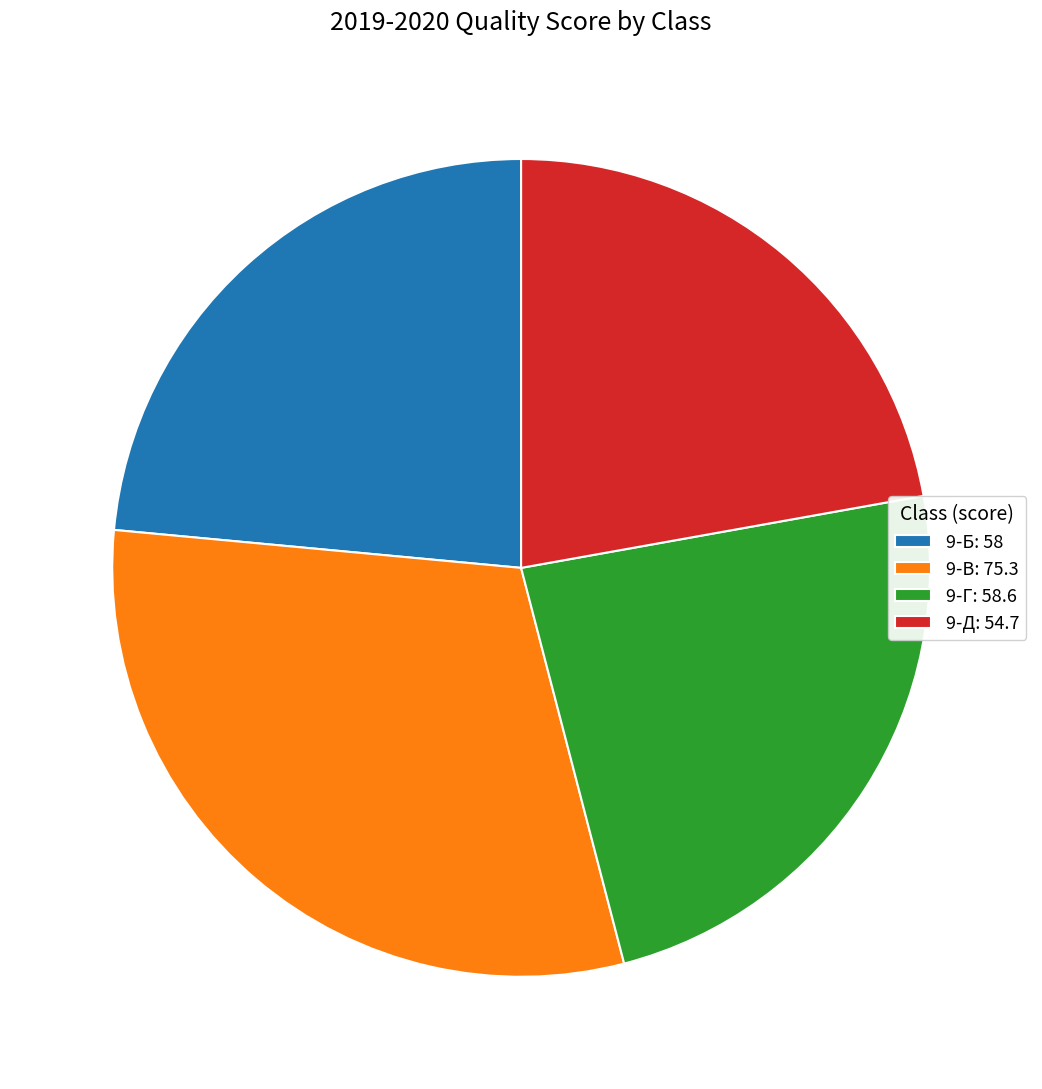

Does 9-Б account for over 50% of the chart?

No